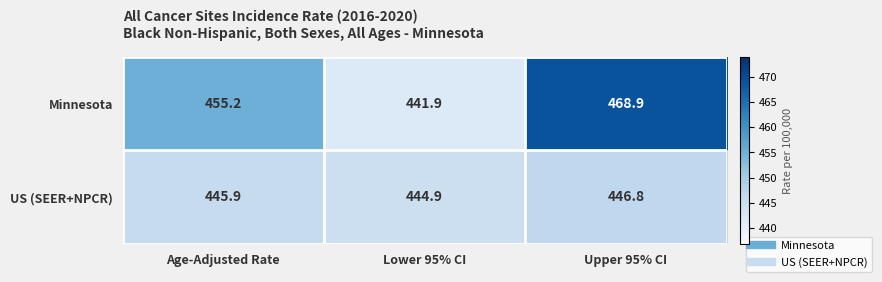

How many series are shown in this chart?

2